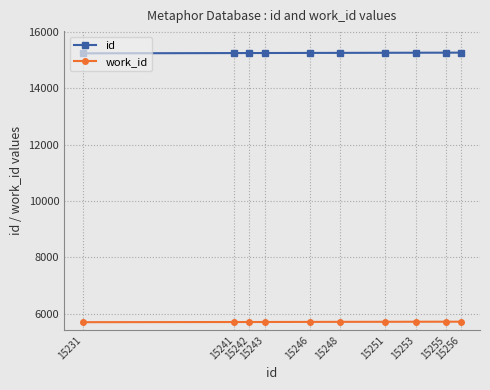

True or false: work_id and id intersect in this chart.

False